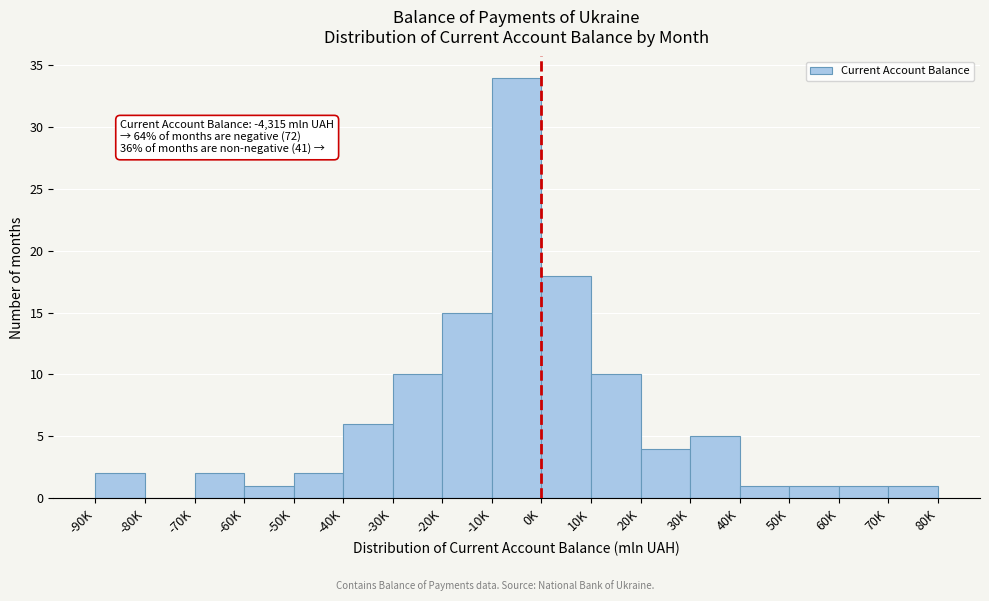

Reading left to right, extract all data points from this chart.

-90K=2	-80K=0	-70K=2	-60K=1	-50K=2	-40K=6	-30K=10	-20K=15	-10K=34	0K=18	10K=10	20K=4	30K=5	40K=1	50K=1	60K=1	70K=1